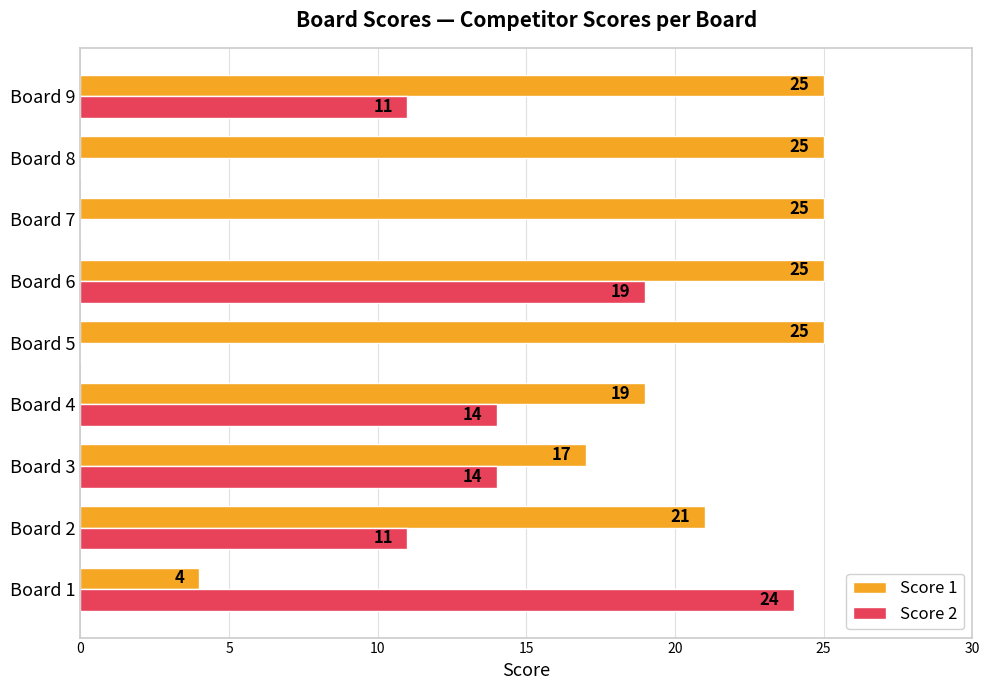

At which category is the sum across all series the highest?

Board 6